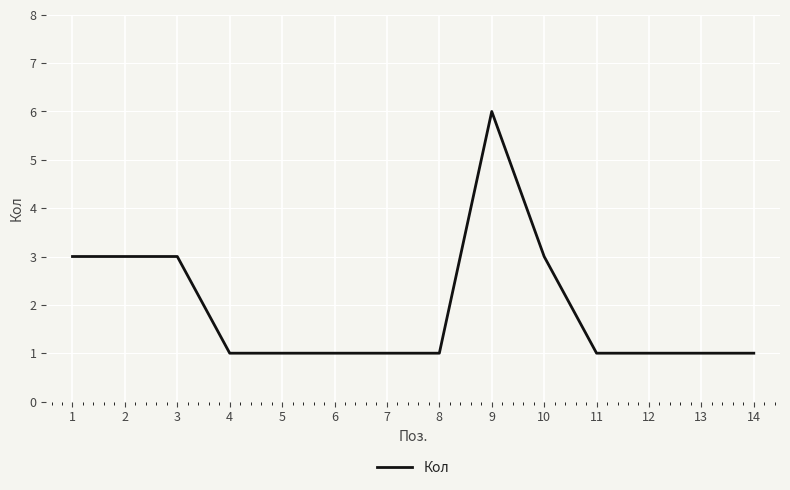

What is the maximum value shown in the chart?

6